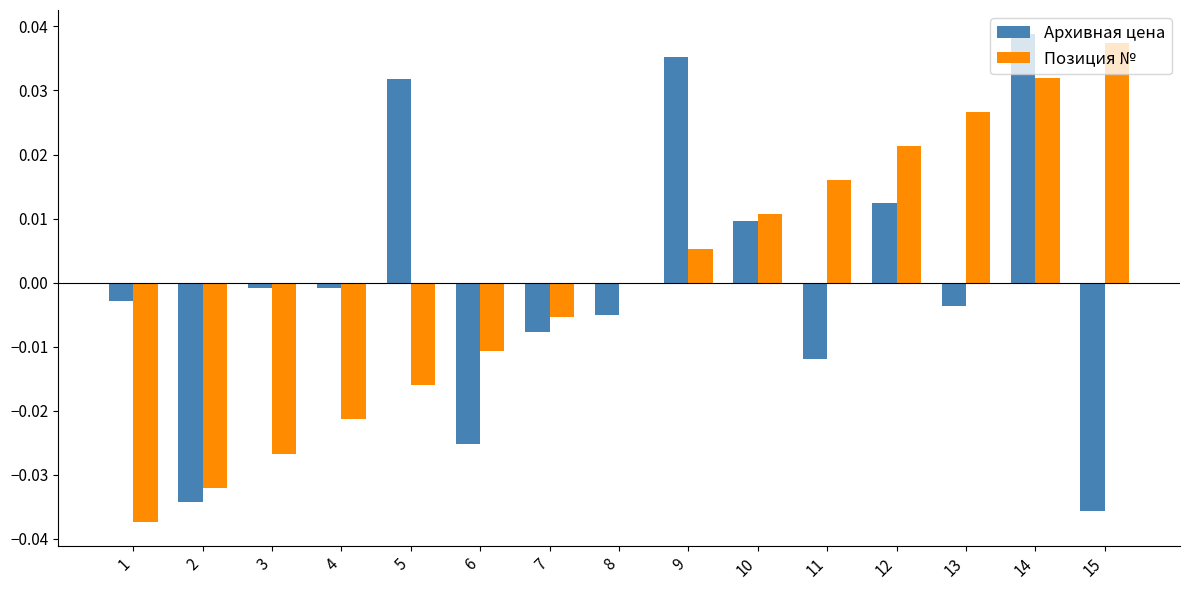

How many groups of bars are there?

15